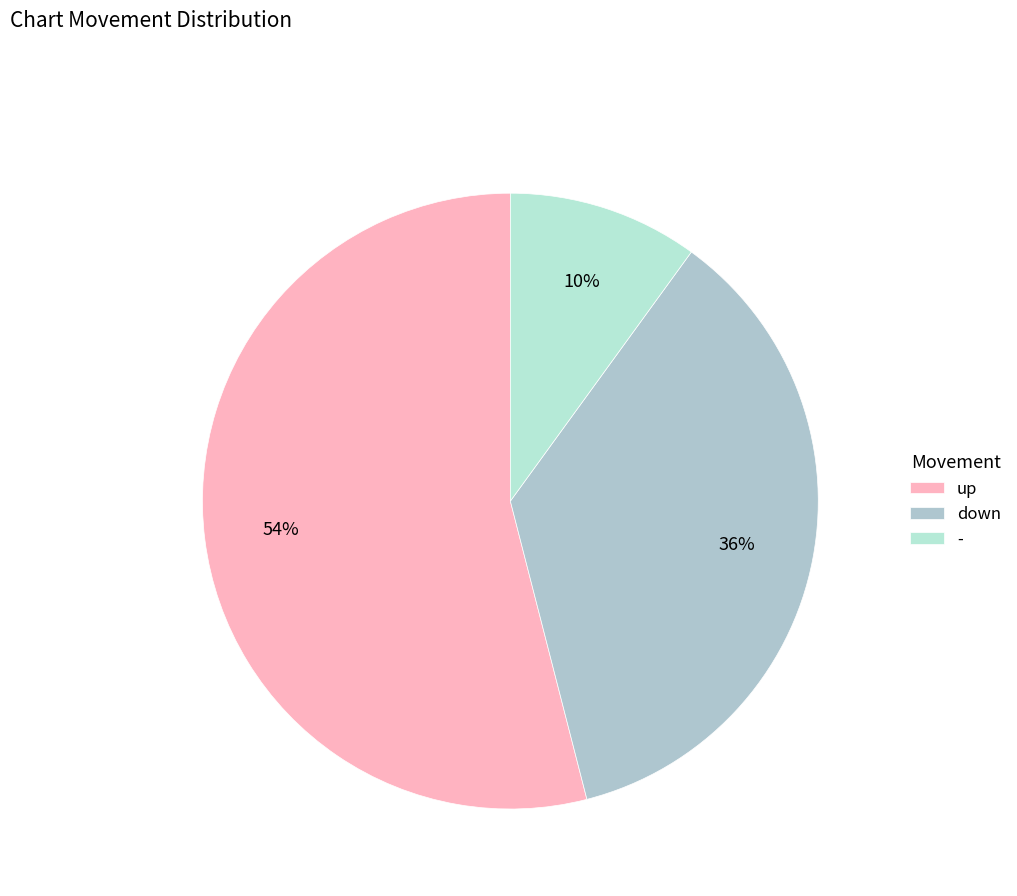

What is the largest slice in the pie chart?

up